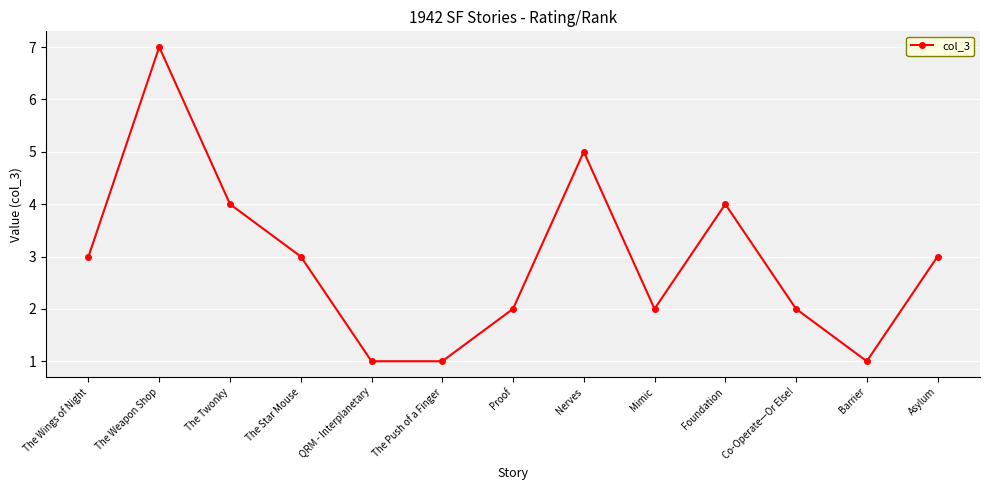

How many values are below 3?

6